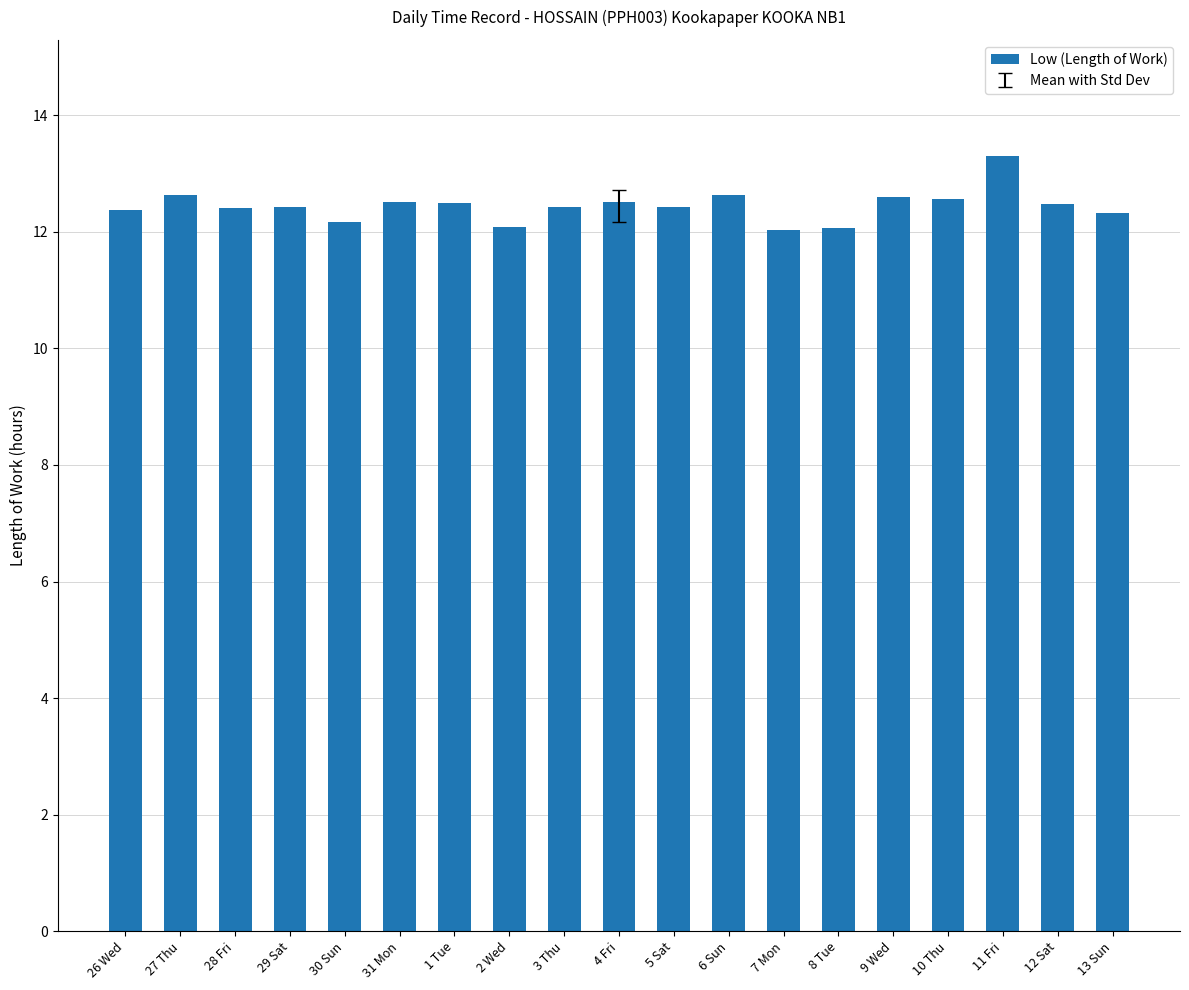

The chart shows a value of 5.3 at 13 Sun. True or false?

False